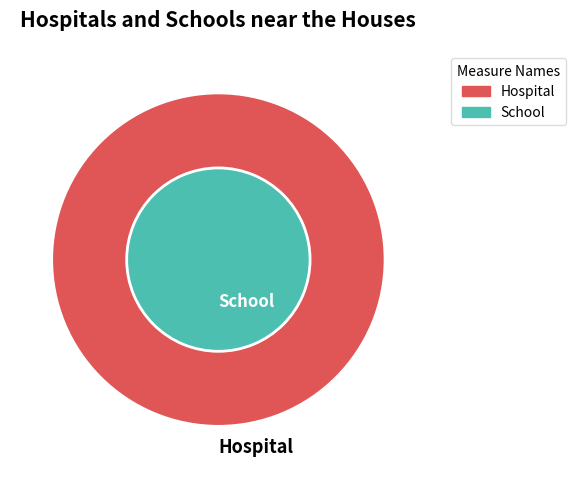

Is there any slice that represents more than half of the pie?

No